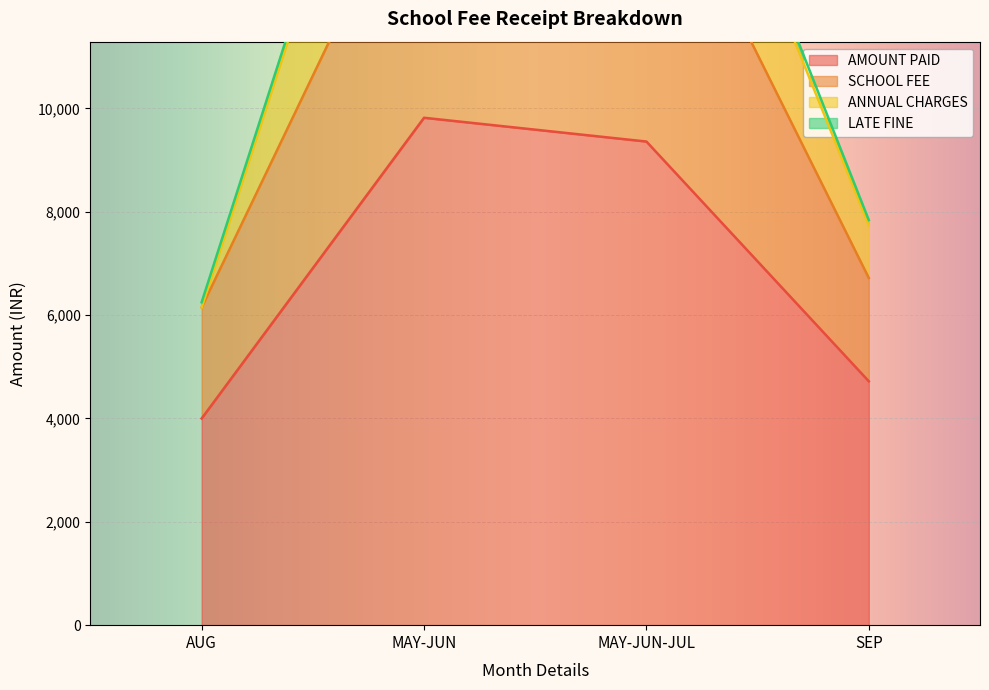

Read the AMOUNT PAID value at MAY-JUN.

9820